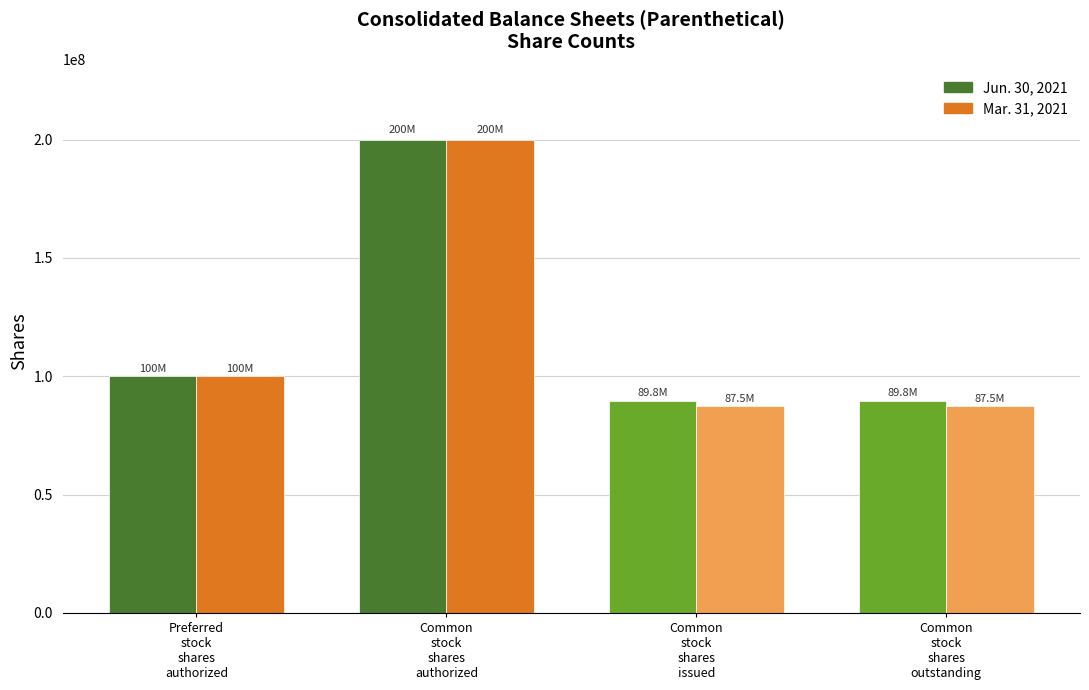

What is the label of the 2nd bar from the right?

Common
stock
shares
issued